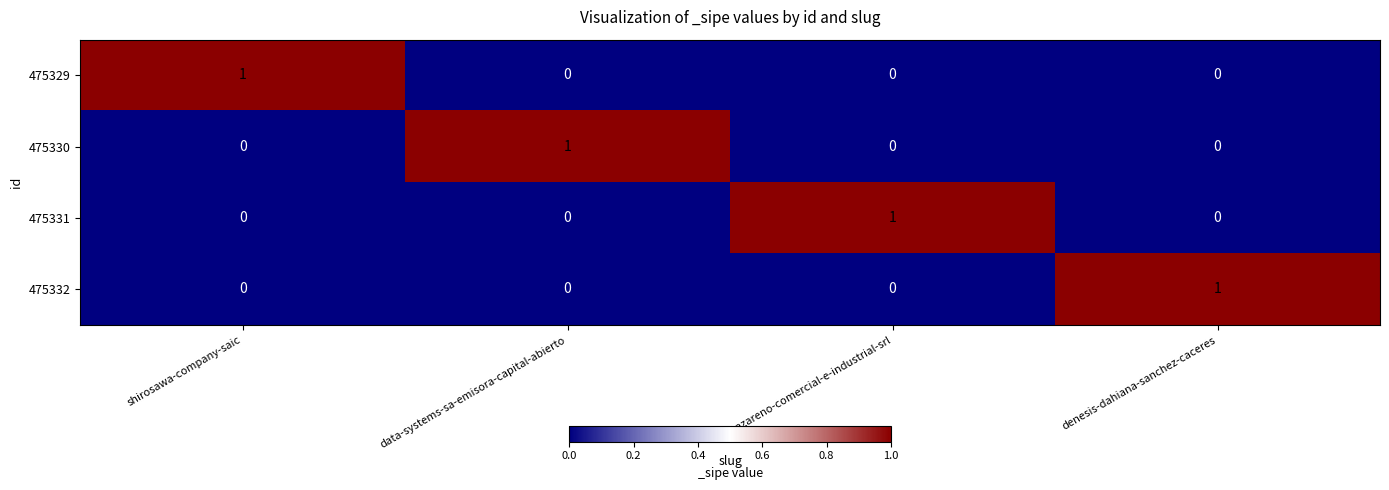

Reading left to right, what are all the values shown in this chart?

475329: shirosawa-company-saic=1	data-systems-sa-emisora-capital-abierto=0	nazareno-comercial-e-industrial-srl=0	denesis-dahiana-sanchez-caceres=0
475330: shirosawa-company-saic=0	data-systems-sa-emisora-capital-abierto=1	nazareno-comercial-e-industrial-srl=0	denesis-dahiana-sanchez-caceres=0
475331: shirosawa-company-saic=0	data-systems-sa-emisora-capital-abierto=0	nazareno-comercial-e-industrial-srl=1	denesis-dahiana-sanchez-caceres=0
475332: shirosawa-company-saic=0	data-systems-sa-emisora-capital-abierto=0	nazareno-comercial-e-industrial-srl=0	denesis-dahiana-sanchez-caceres=1